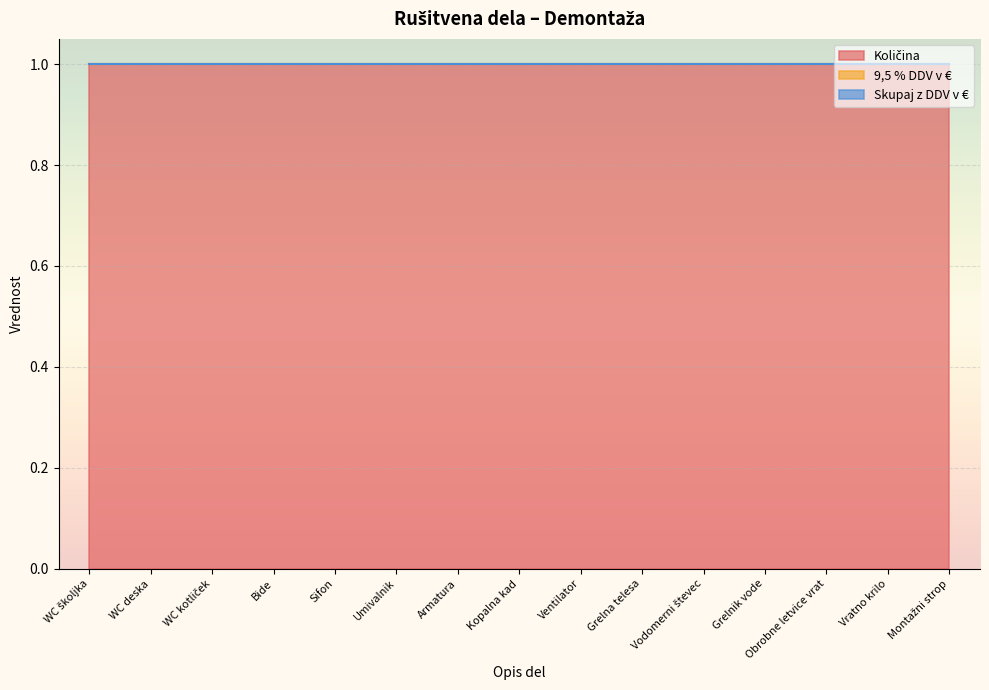

True or false: Količina has more than 0 interior local peaks.

False